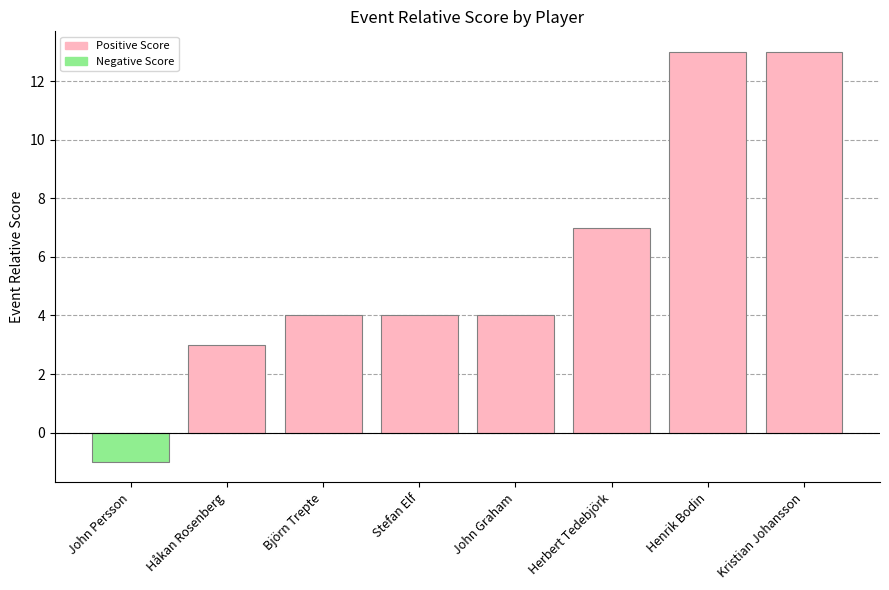

Reading left to right, what are all the values shown in this chart?

John Persson=-1	Håkan Rosenberg=3	Björn Trepte=4	Stefan Elf=4	John Graham=4	Herbert Tedebjörk=7	Henrik Bodin=13	Kristian Johansson=13